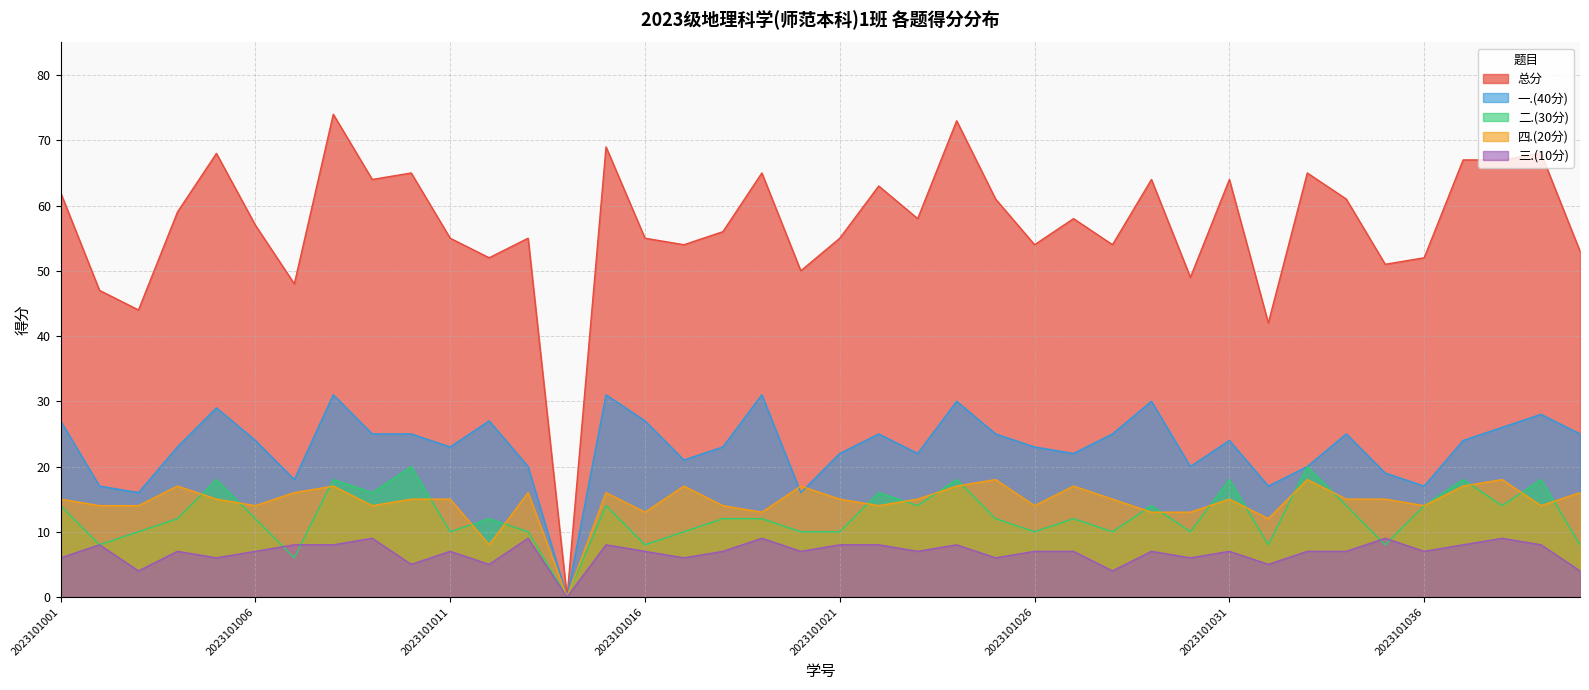

Reading right to left, extract all data points from this chart.

总分: 53	68	67	67	52	51	61	65	42	64	49	64	54	58	54	61	73	58	63	55	50	65	56	54	55	69	0	55	52	55	65	64	74	48	57	68	59	44	47	62
一.(40分): 25	28	26	24	17	19	25	20	17	24	20	30	25	22	23	25	30	22	25	22	16	31	23	21	27	31	0	20	27	23	25	25	31	18	24	29	23	16	17	27
二.(30分): 8	18	14	18	14	8	14	20	8	18	10	14	10	12	10	12	18	14	16	10	10	12	12	10	8	14	0	10	12	10	20	16	18	6	12	18	12	10	8	14
四.(20分): 16	14	18	17	14	15	15	18	12	15	13	13	15	17	14	18	17	15	14	15	17	13	14	17	13	16	0	16	8	15	15	14	17	16	14	15	17	14	14	15
三.(10分): 4	8	9	8	7	9	7	7	5	7	6	7	4	7	7	6	8	7	8	8	7	9	7	6	7	8	0	9	5	7	5	9	8	8	7	6	7	4	8	6